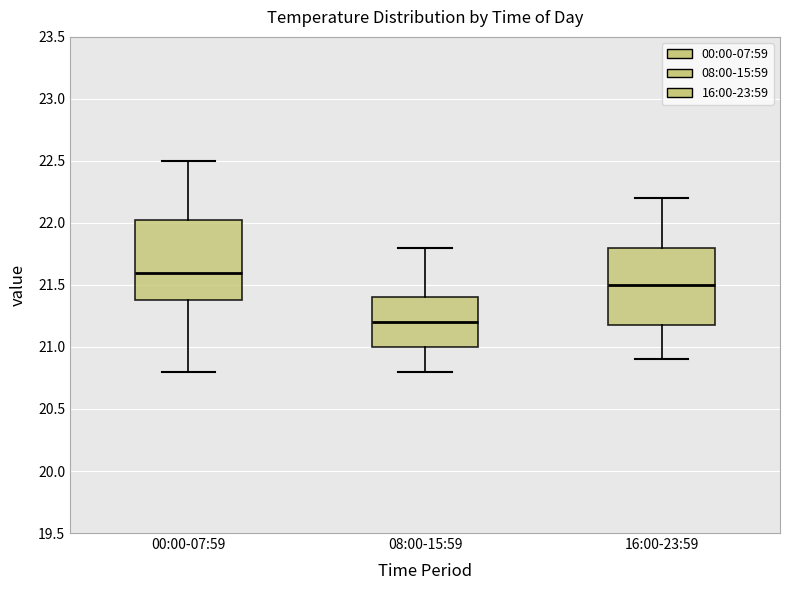

Reading left to right, transcribe this box plot: for each box, give where its median line is, the range the box spans, and where its two whiskers end, as read against the y-axis. The values are not printed on the chart, so give them approximately, as read against the axis.

00:00-07:59: median 21.60, box 21.40 to 22.05, whiskers 20.80 to 22.50
08:00-15:59: median 21.20, box 21.00 to 21.40, whiskers 20.80 to 21.80
16:00-23:59: median 21.50, box 21.20 to 21.80, whiskers 20.90 to 22.20